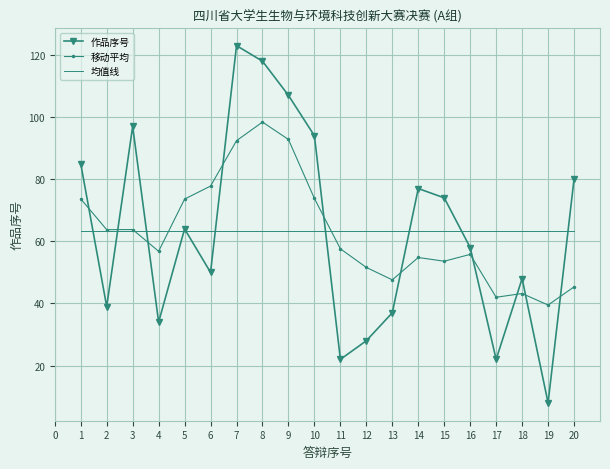

The 均值线 series shows 87.6 at 7. True or false?

False